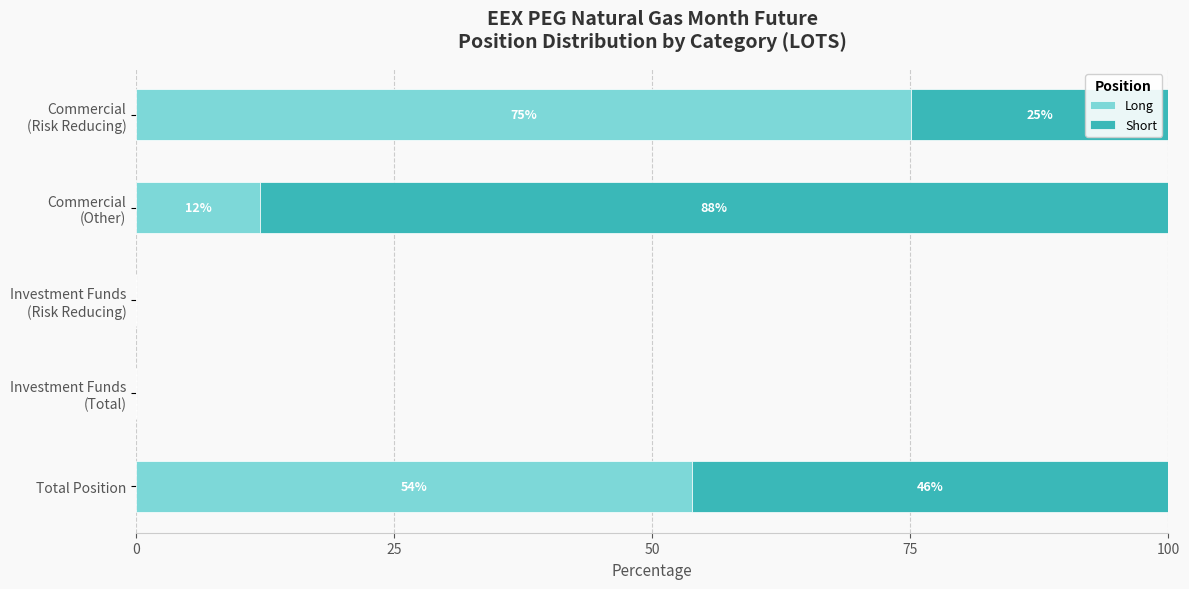

Where is Long nearest to the value 37?

Total Position